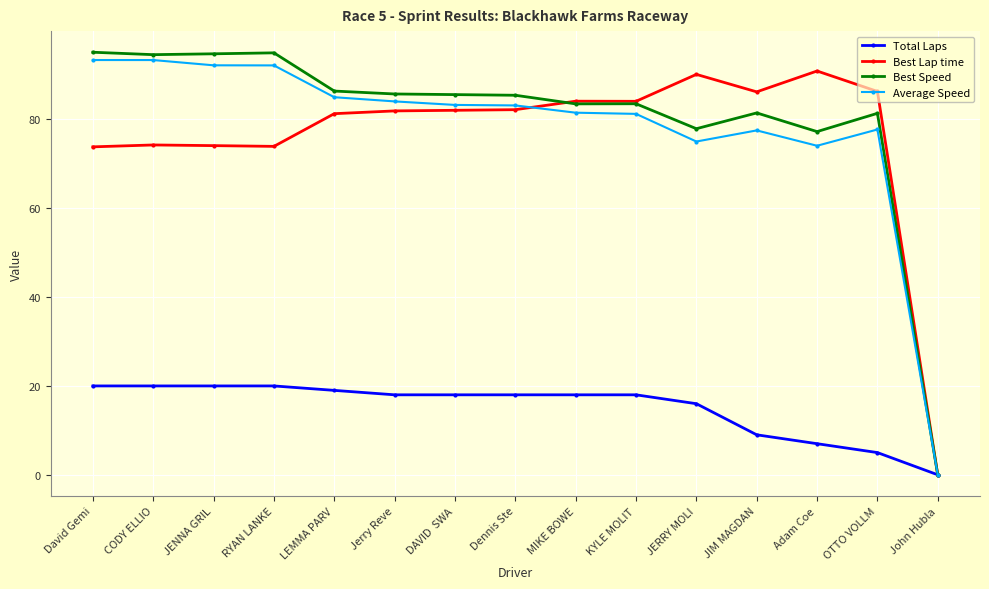

True or false: Best Lap time and Average Speed intersect in this chart.

True